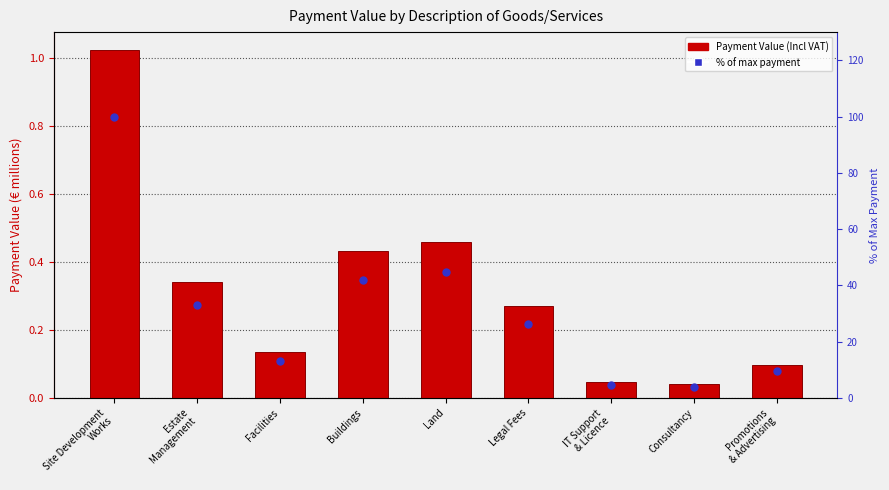

What are all the series names shown in the legend?

Payment Value (Incl VAT), % of max payment